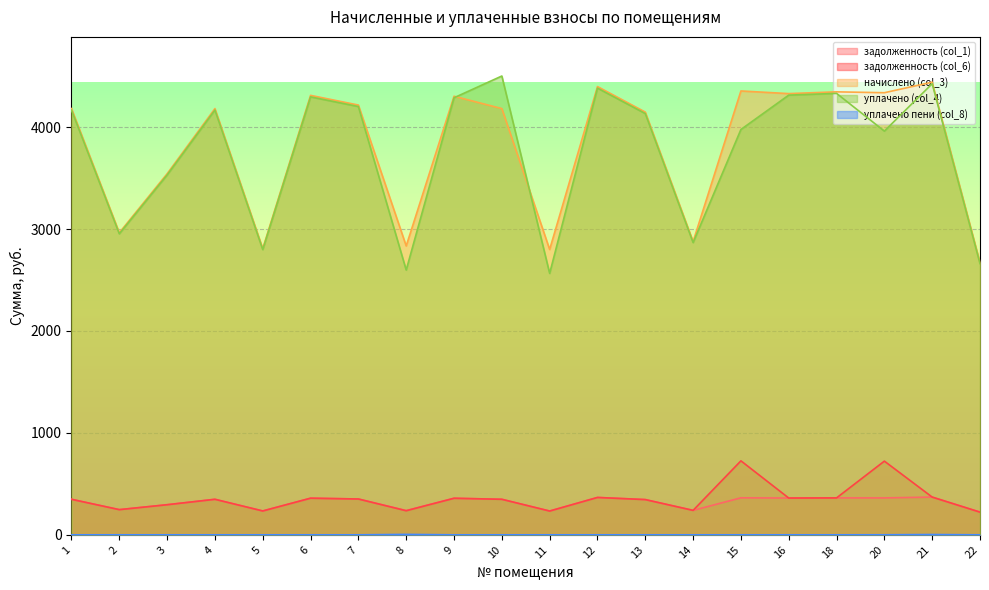

In начислено (col_3), how many points are higher than both neighbors (excluding endpoints)?

7